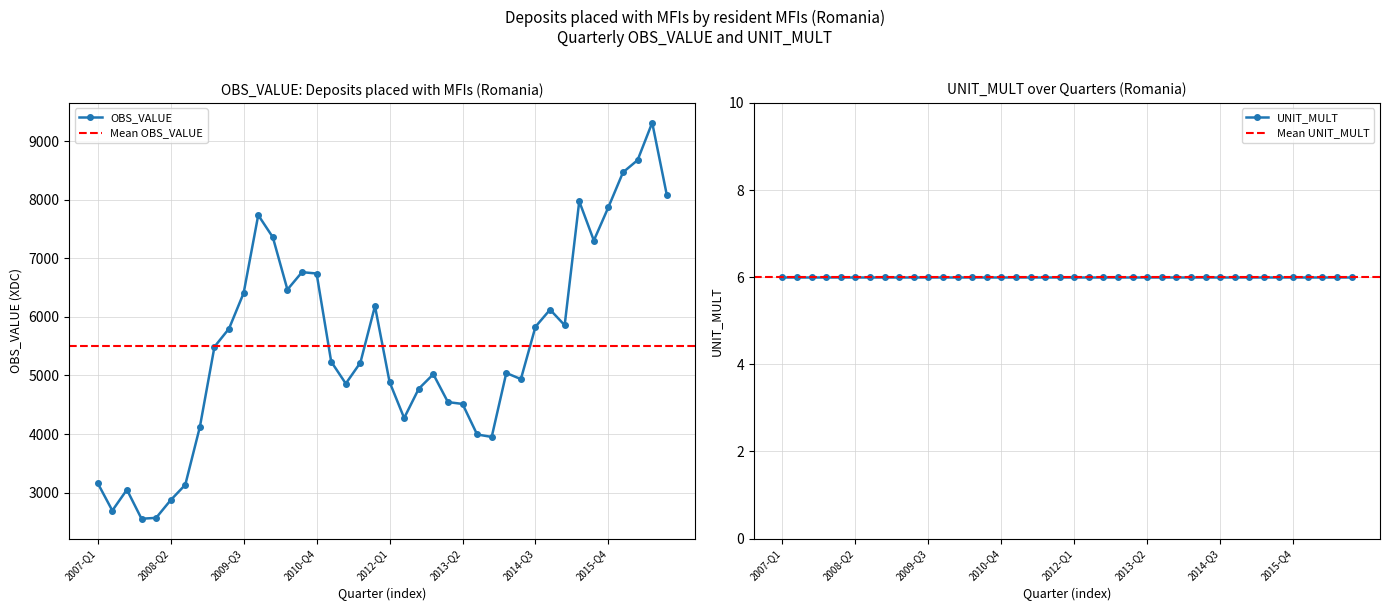

Read the value at 2012-Q1.

4889.2